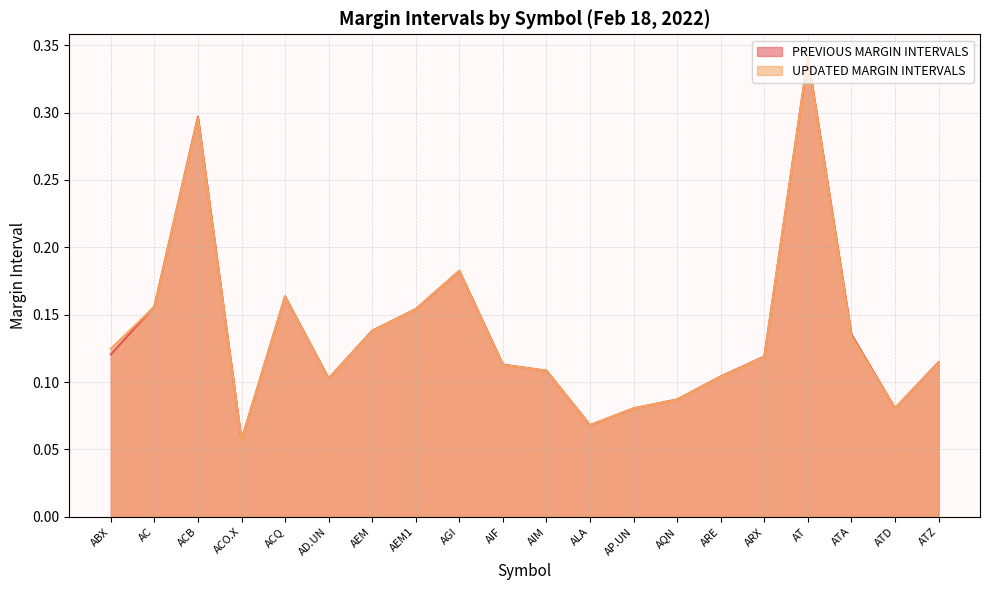

The PREVIOUS MARGIN INTERVALS series shows 0.0 at ALA. True or false?

False